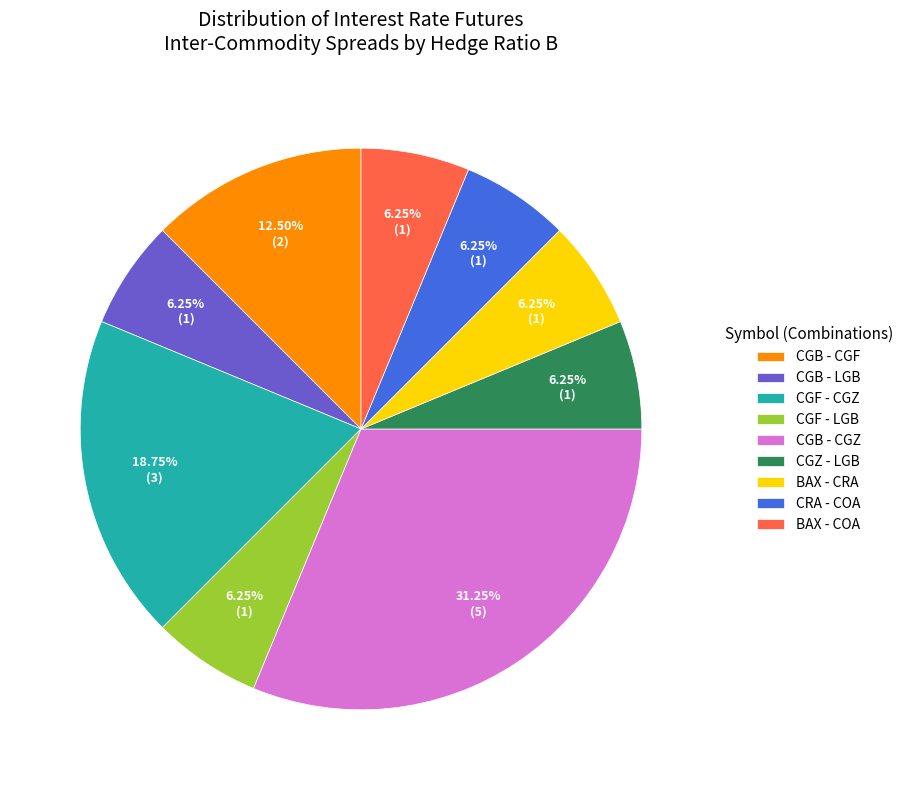

How many segments does this pie chart have?

9